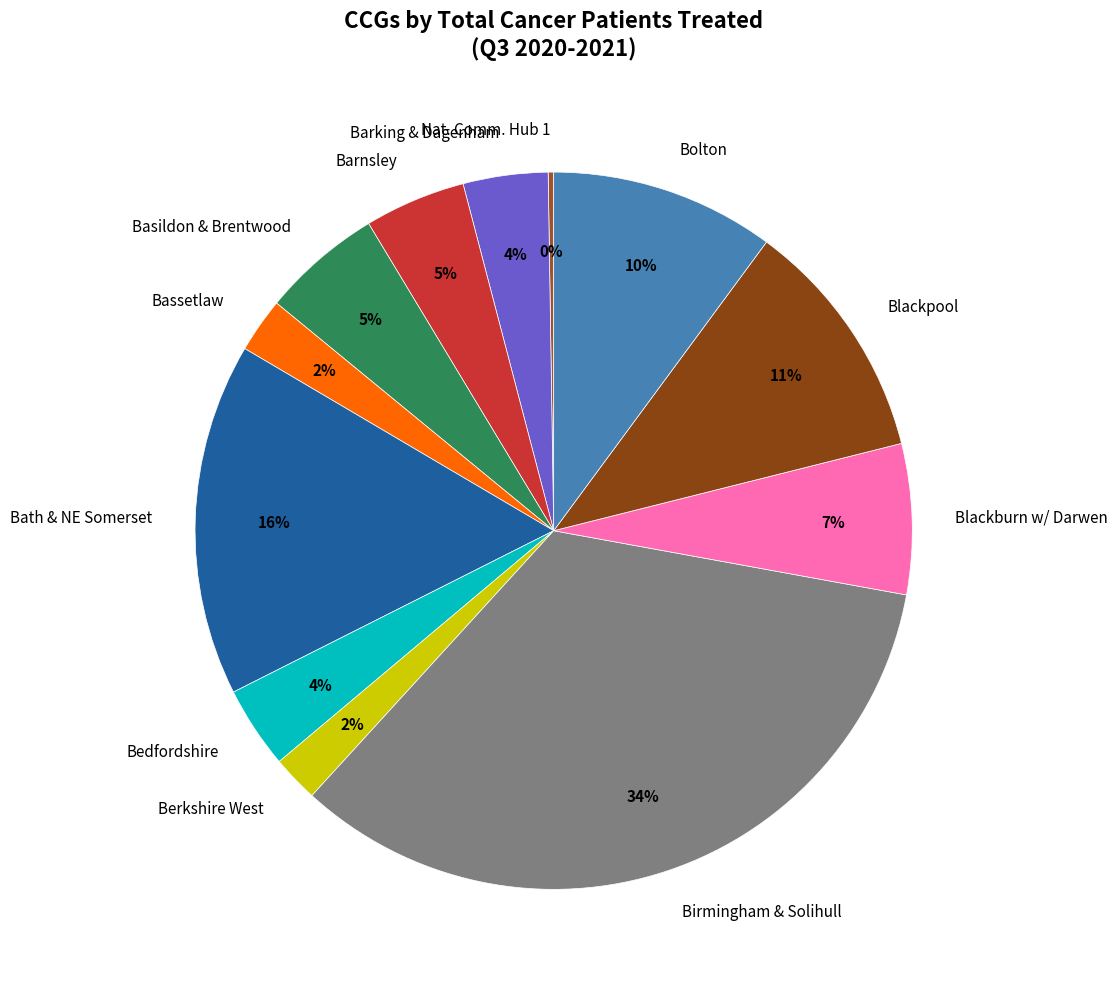

Is there any slice that represents more than half of the pie?

No